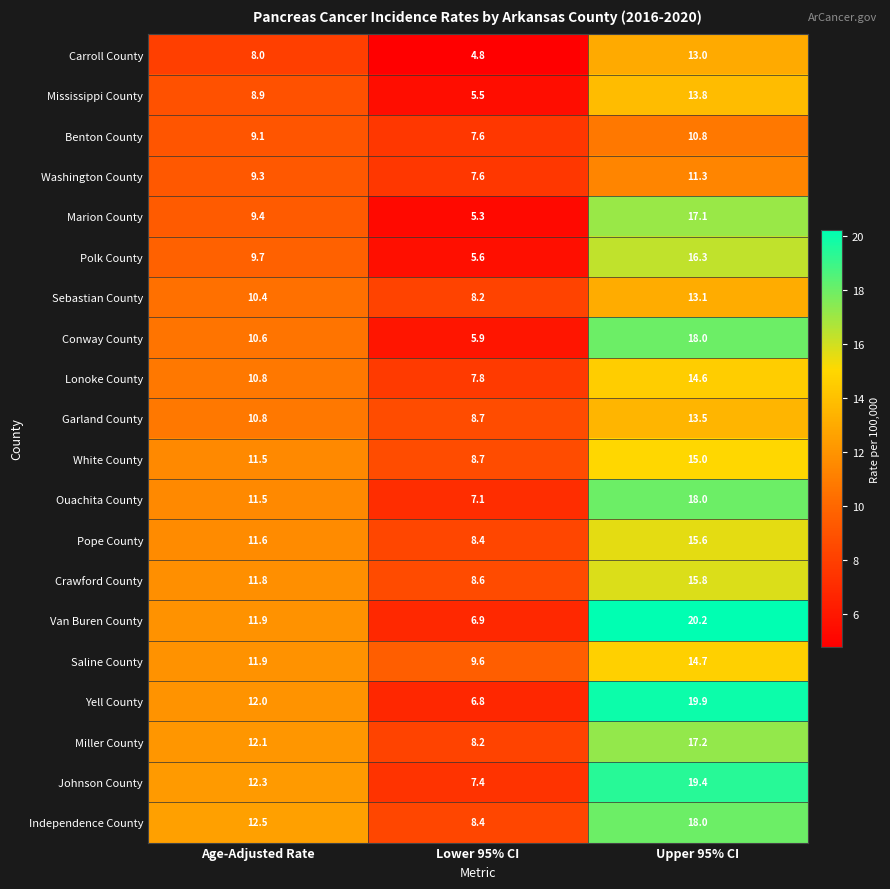

What is the sum of the Van Buren County values at Age-Adjusted Rate and Lower 95% CI?

18.8